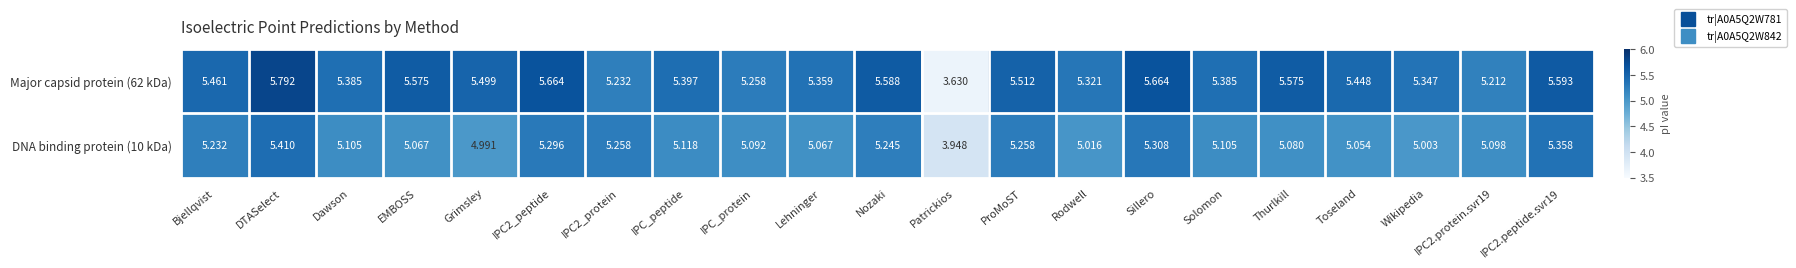

Where does the Major capsid protein (62 kDa) series first go above 5?

Bjellqvist